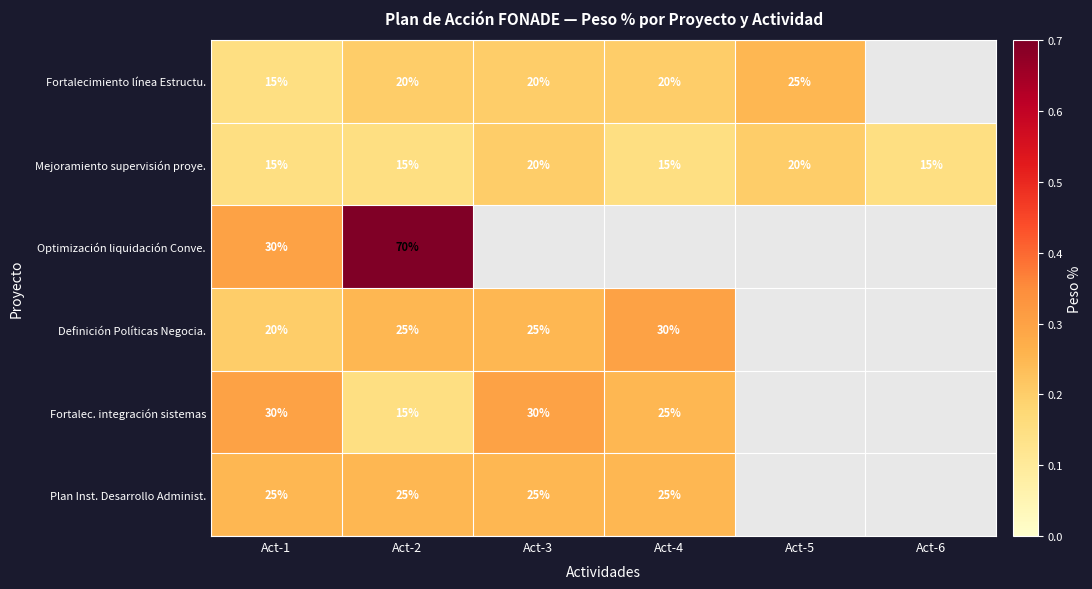

What is the difference between the highest and lowest values at Act-2?

55.0